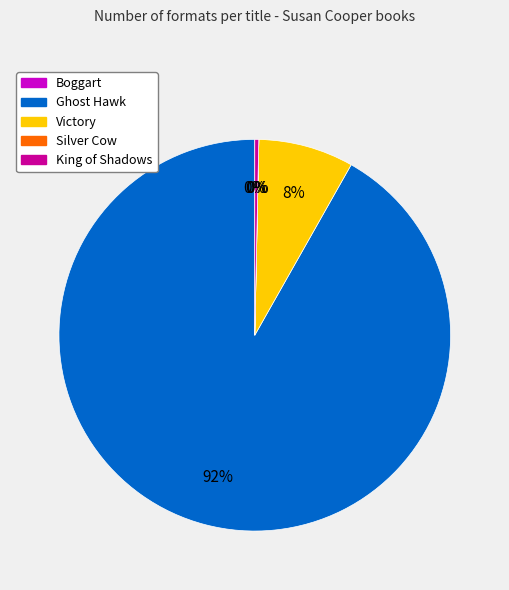

Does any single category account for the majority?

Yes